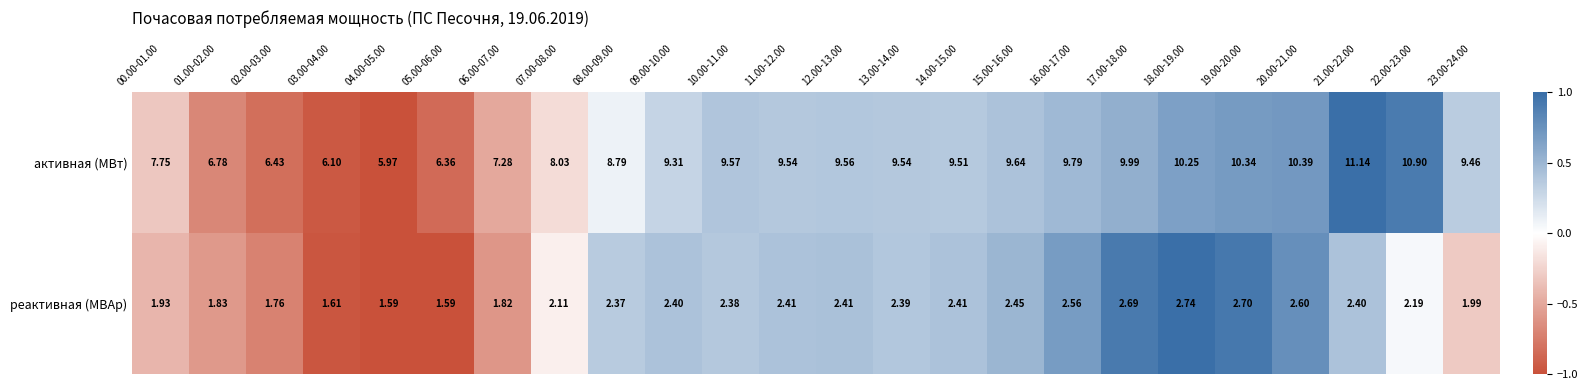

Which series has the largest range (max minus min)?

активная (МВт)